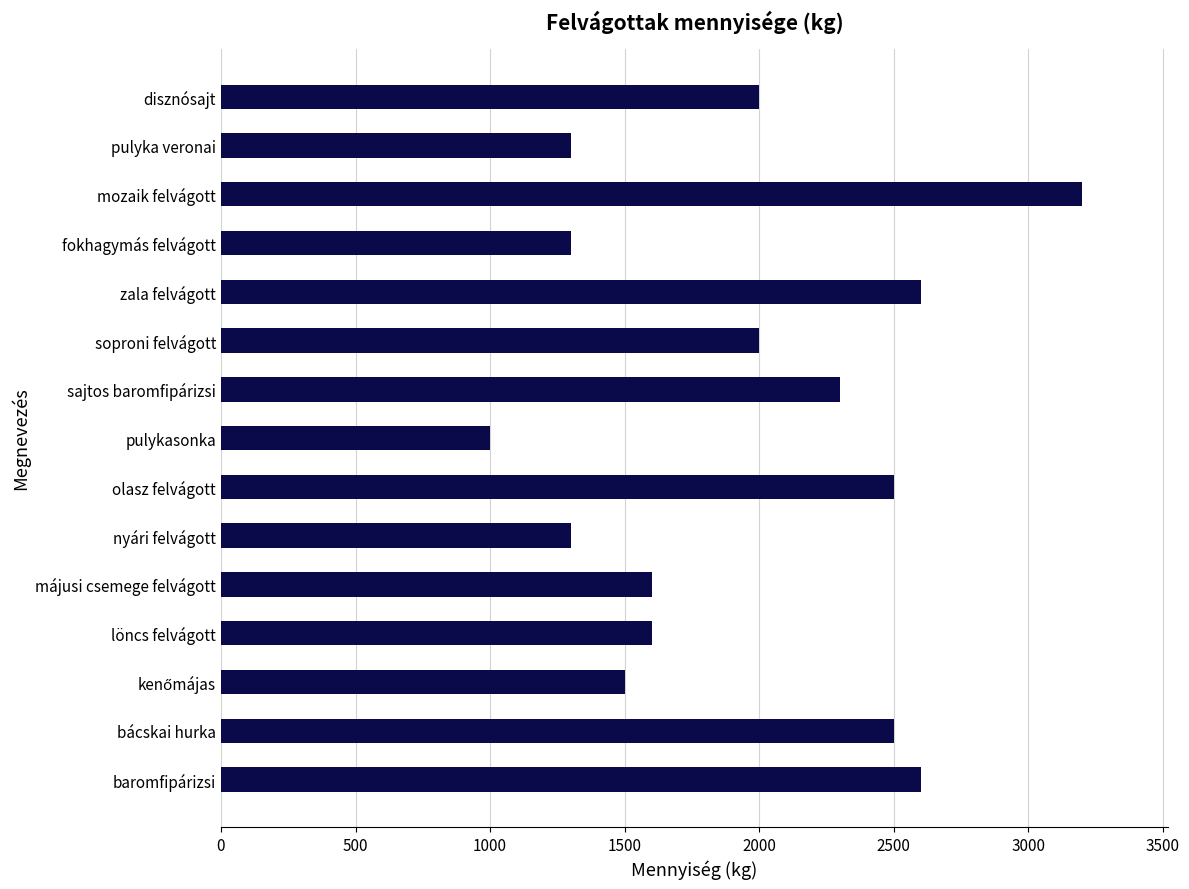

What is the change in value from zala felvágott to mozaik felvágott?

+600